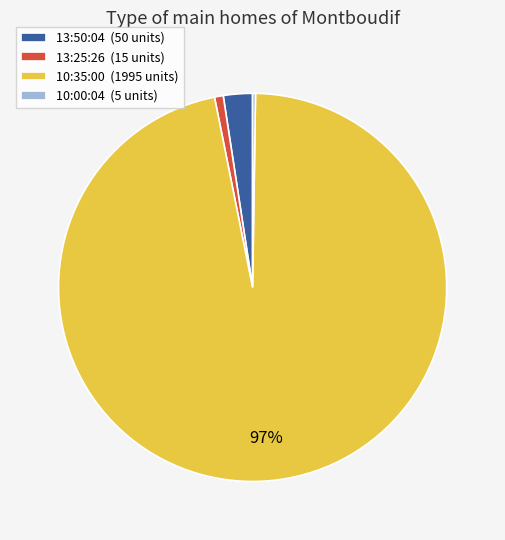

To the nearest percent, what is the average slice percentage?

25%